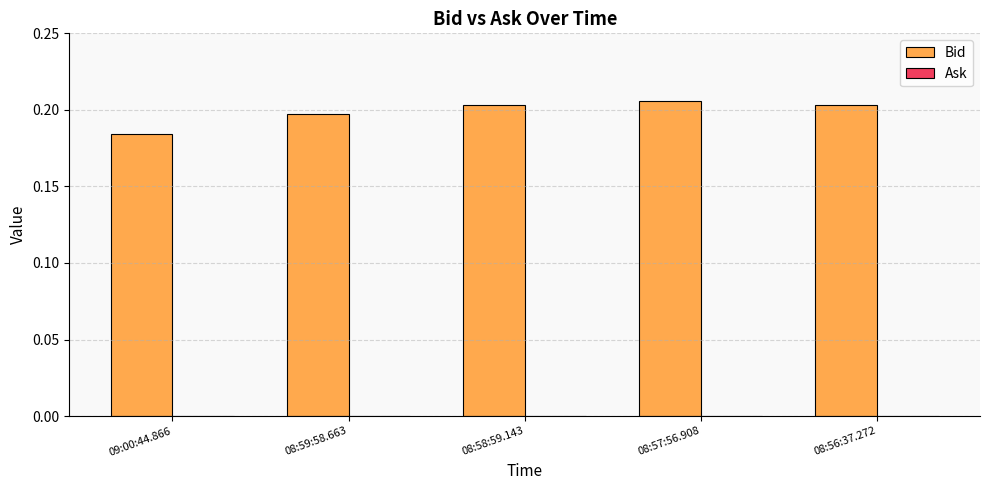

Where is the data nearest to the value 0?

09:00:44.866